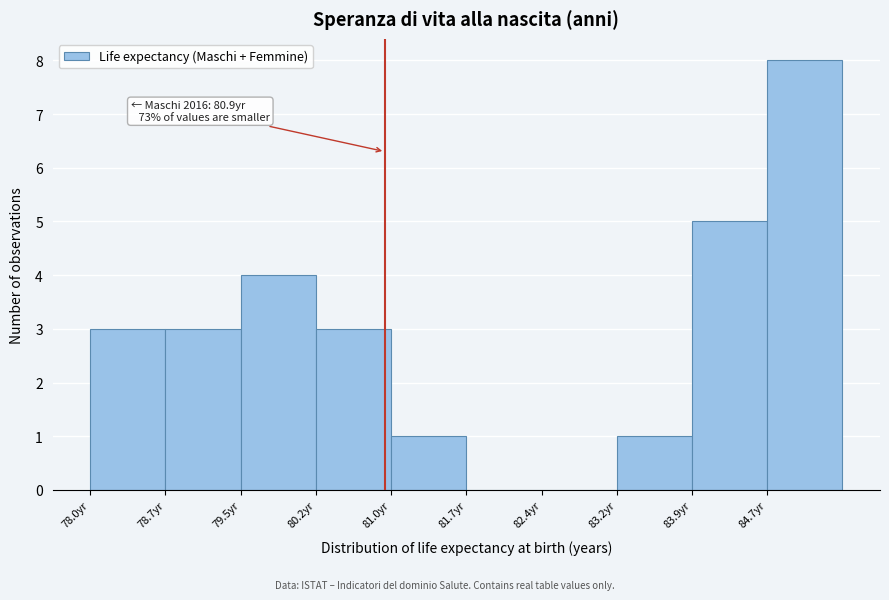

Over which range of the x-axis is the bar tallest?

84.66 to 85.40